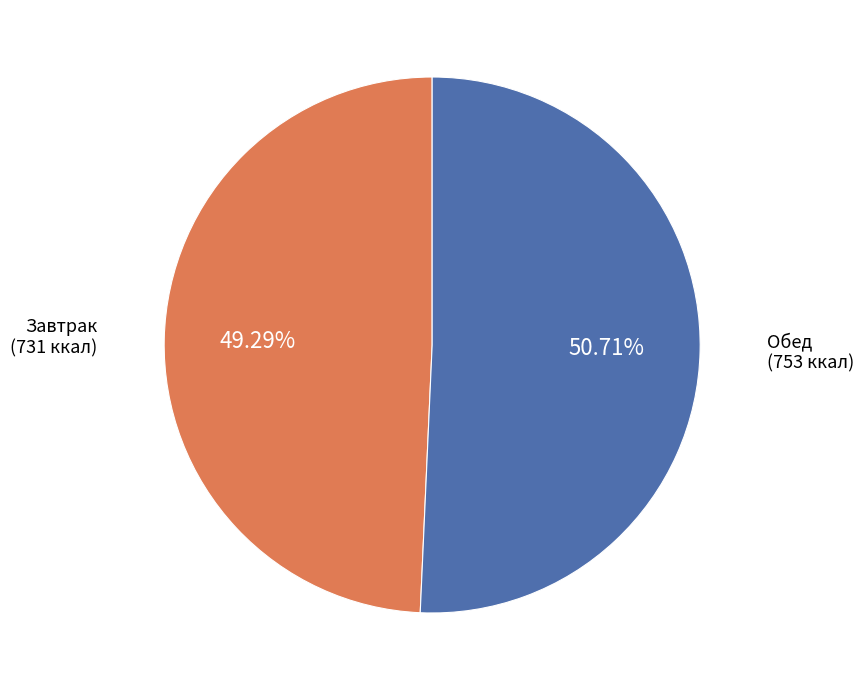

Does any single category account for the majority?

Yes